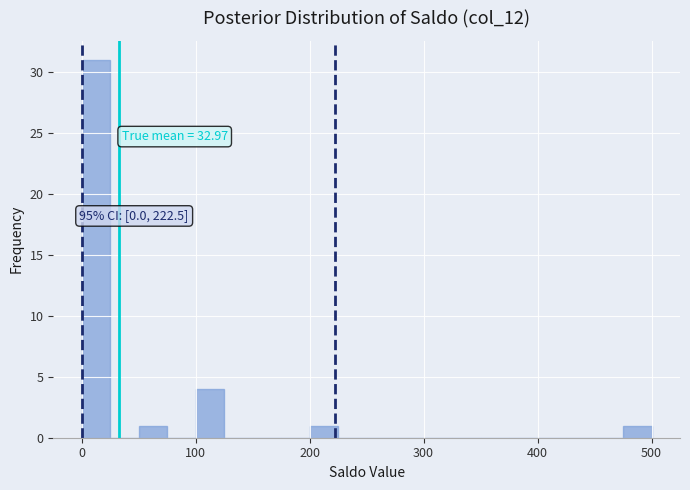

Around what value on the x-axis is the tallest bar? Give the approximate position of its centre, as read against the axis.

10